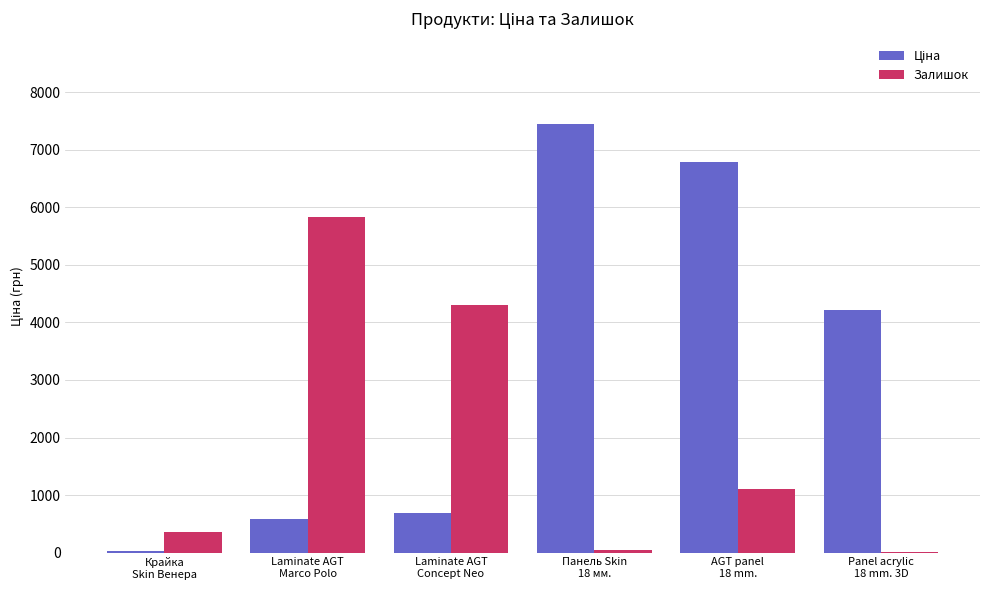

At which category is the sum across all series the highest?

AGT panel
18 mm.